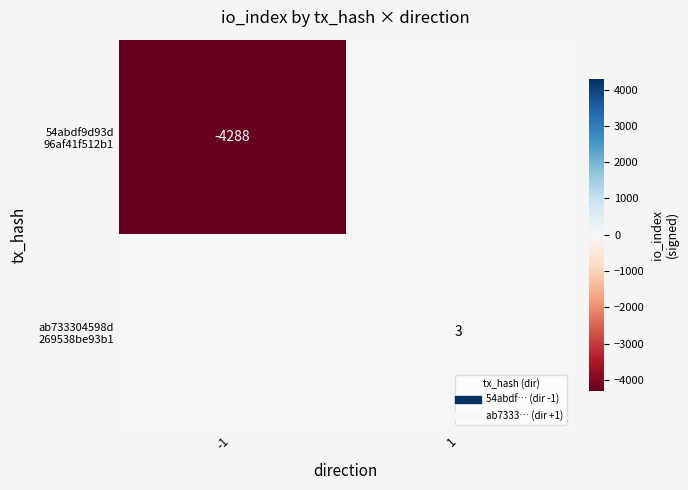

At which label does 54abdf9d93d 96af41f512b1 reach its minimum?

-1